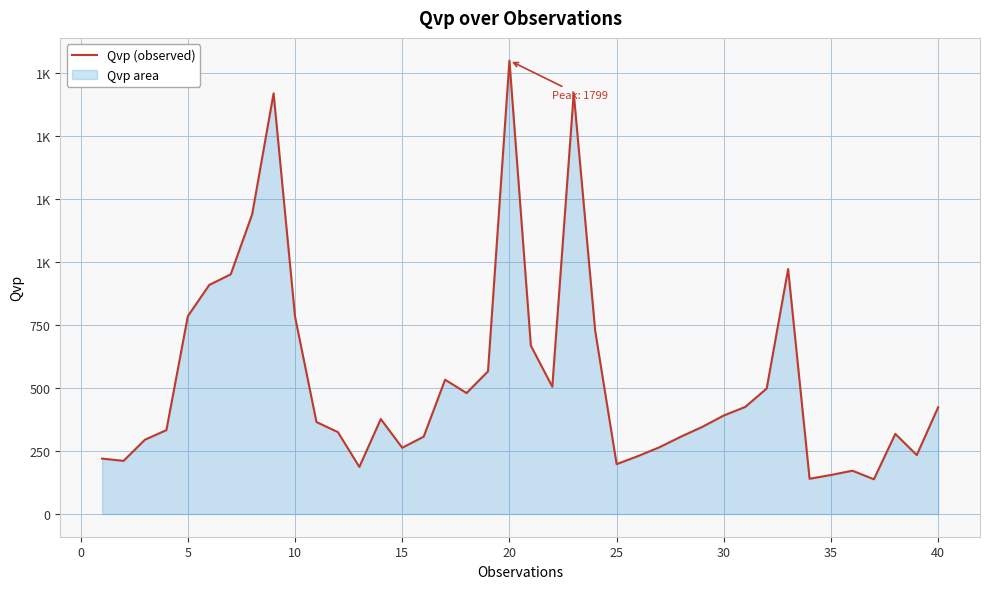

What is the minimum value shown in the chart?

138